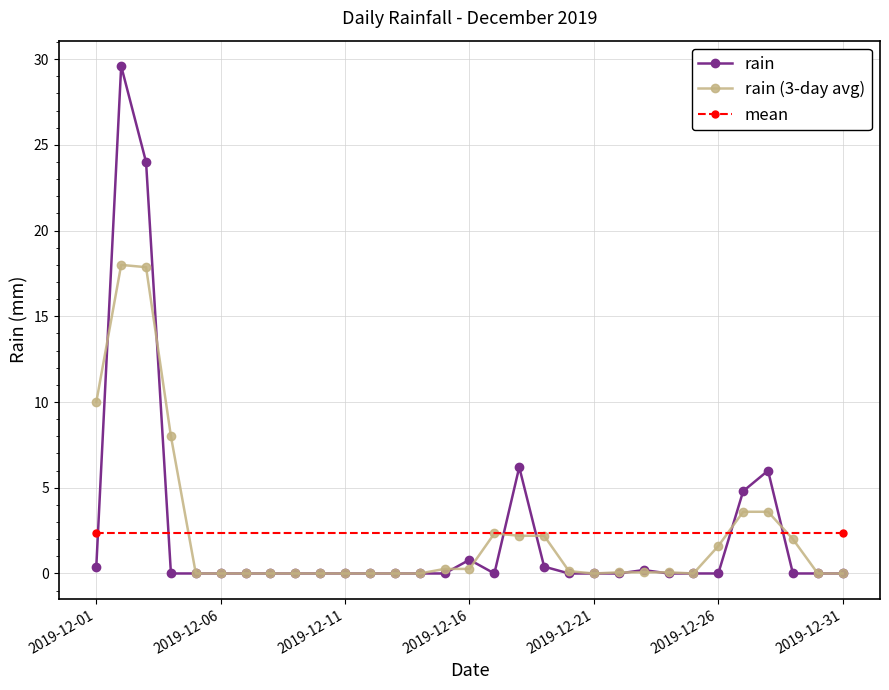

Is this an area chart (filled region under the line)?

No